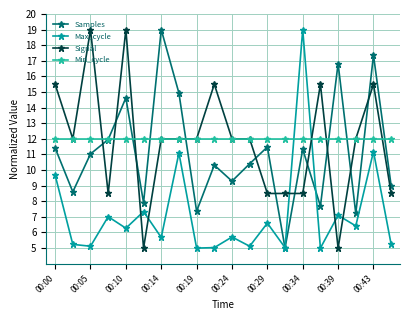

How many interior local valleys does the Max_cycle series have?

8